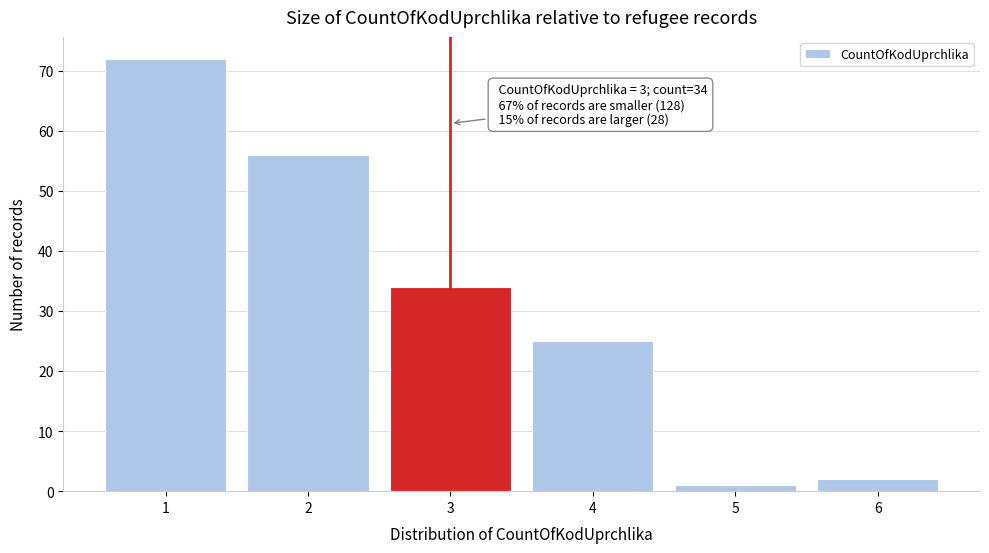

Reading left to right, list all the values displayed in this chart.

1=72	2=56	3=34	4=25	5=1	6=2